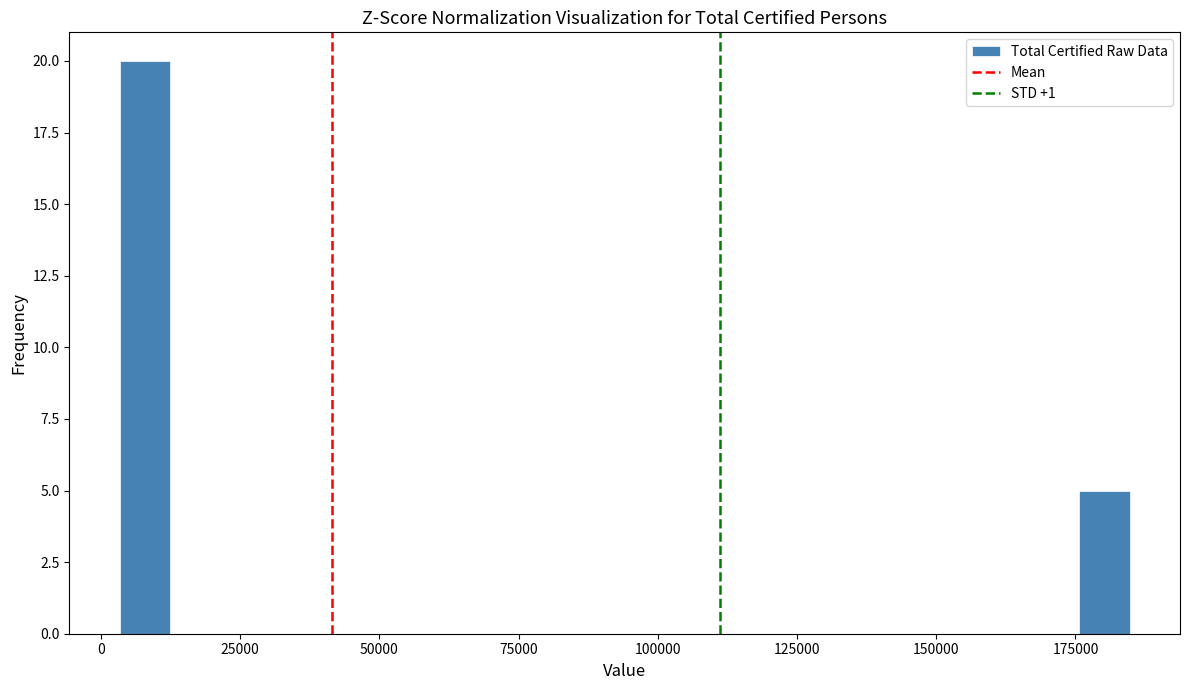

Read against the x-axis, roughly where is the centre of the tallest bar?

10000